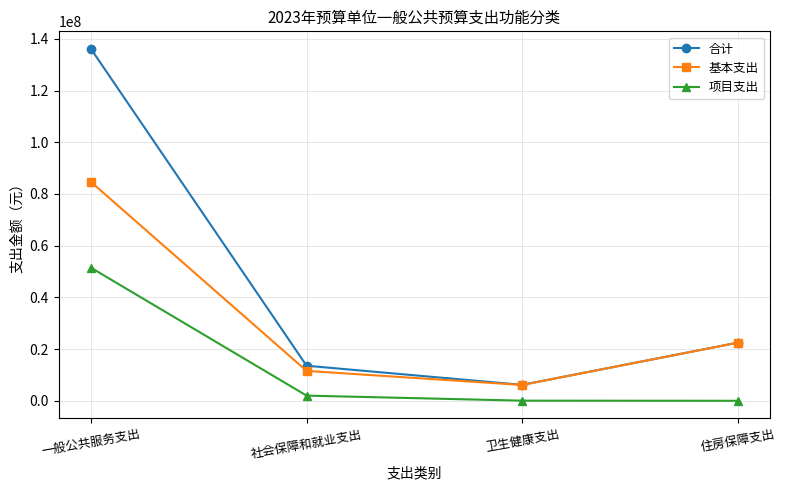

Between 一般公共服务支出 and 卫生健康支出, which series saw the biggest shift?

合计